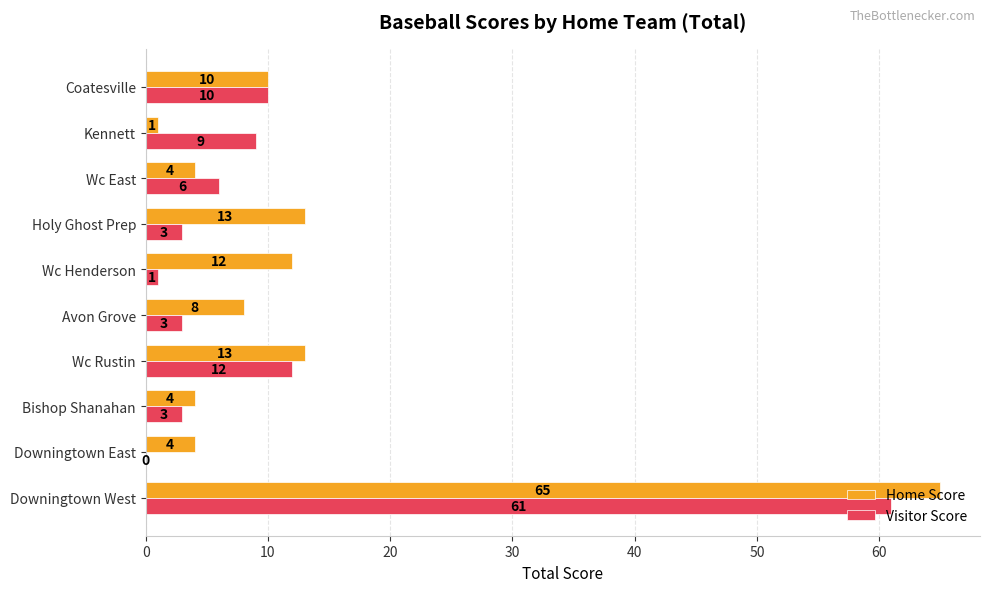

The value of Home Score at Holy Ghost Prep is 9. True or false?

False